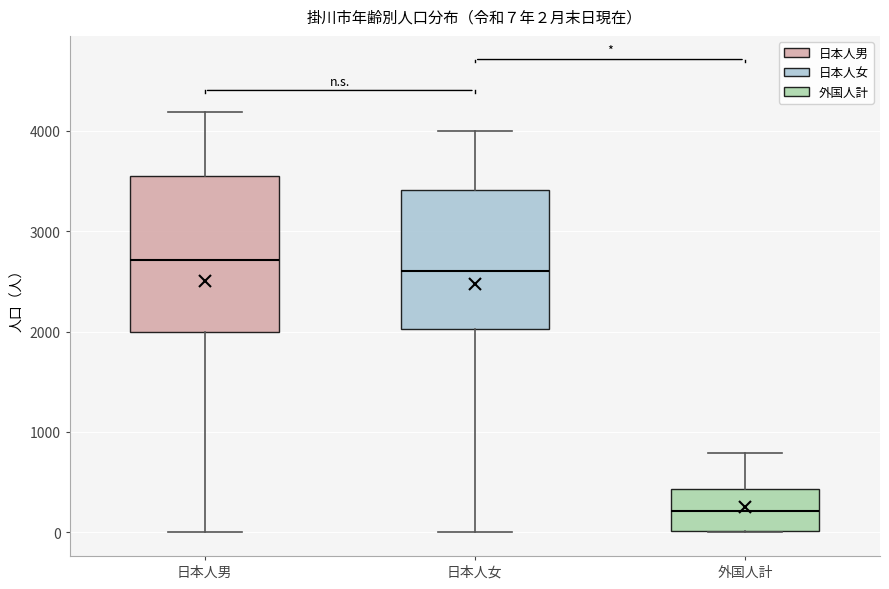

Which box is the tallest, from its lower edge to its upper edge?

日本人男